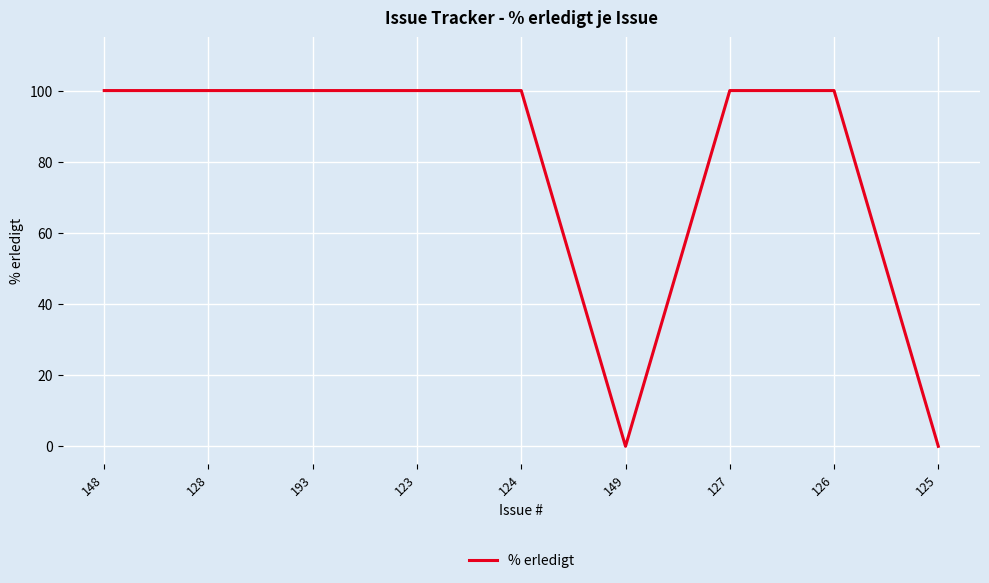

Is it true that the value at 148 is 138?

False